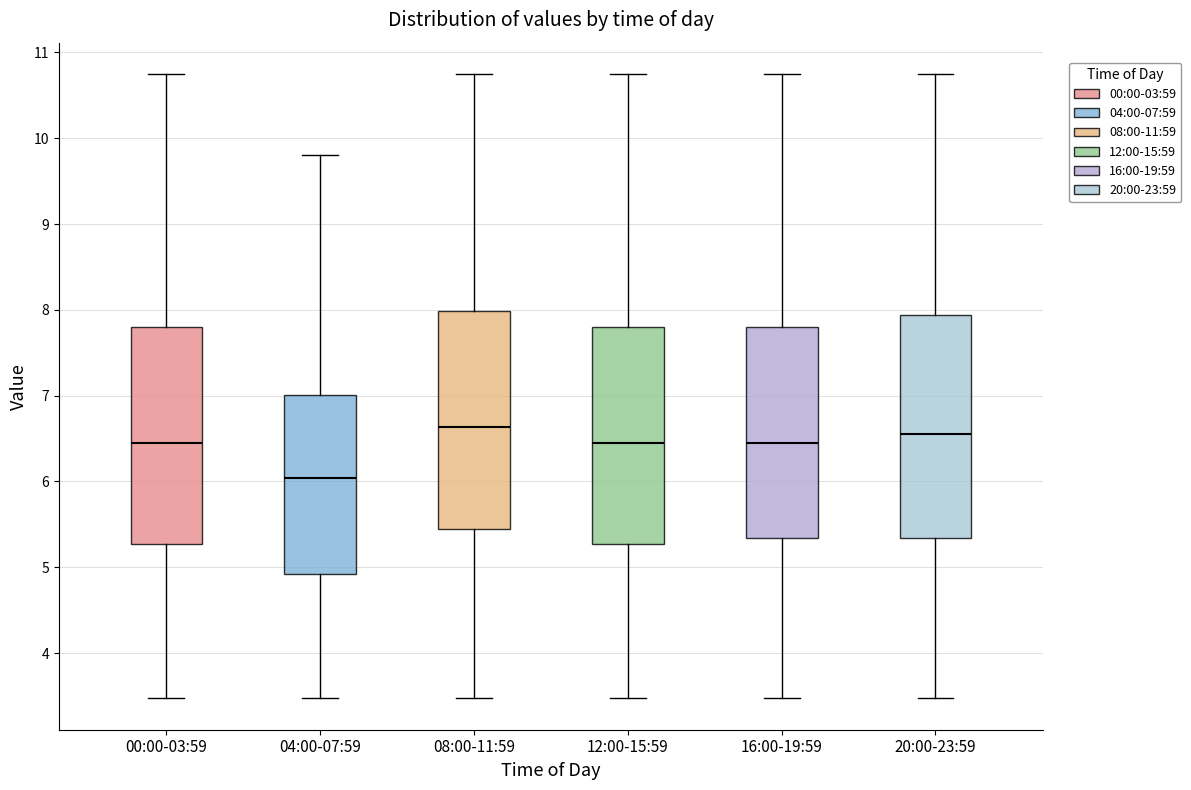

Where is the lower edge of the box for 20:00-23:59 on the y-axis? The values are not printed on the chart, so give them approximately, as read against the axis.

5.3